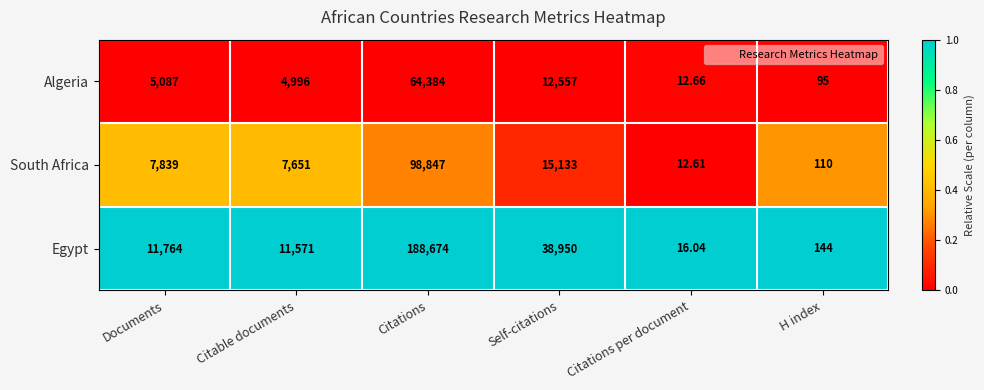

At which category is the sum across all series the highest?

Citations